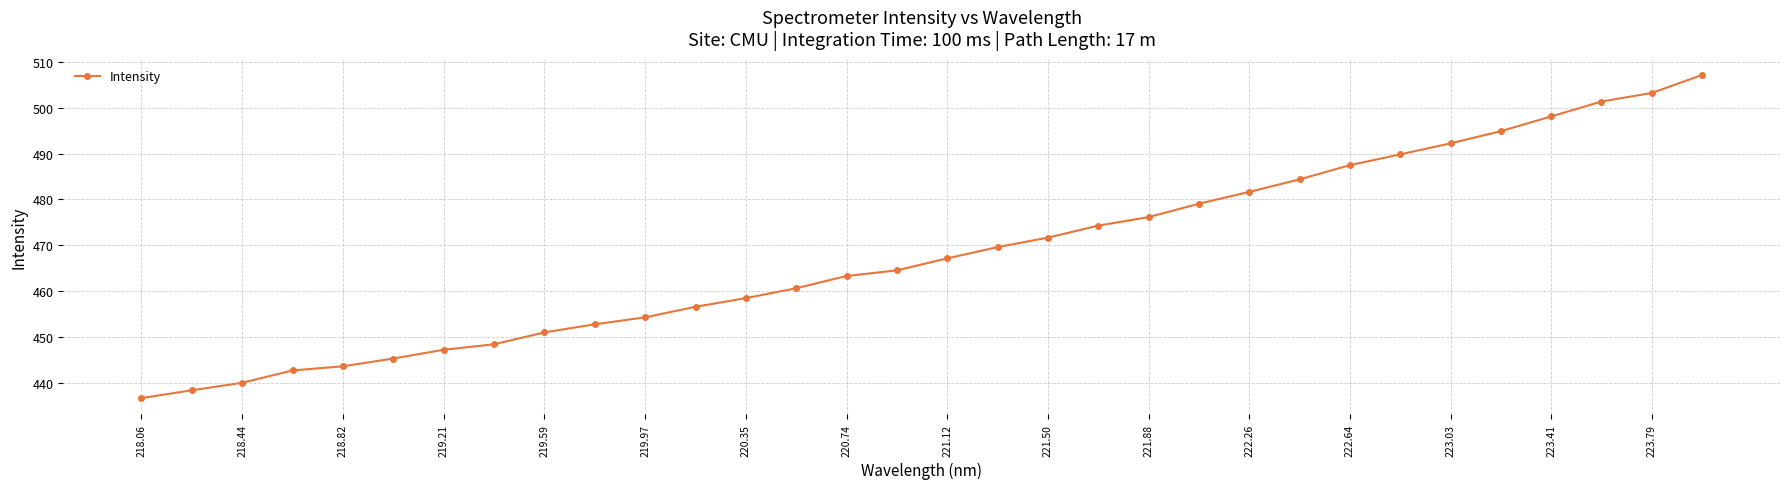

True or false: there are more than 0 points higher than both neighbors.

False